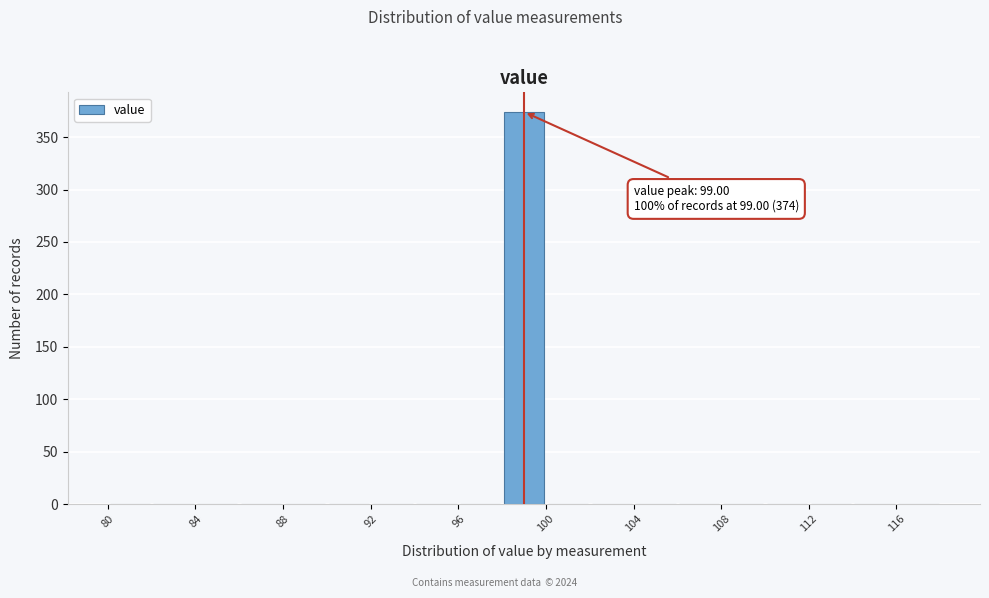

Which range on the x-axis has the tallest bar?

98 to 100